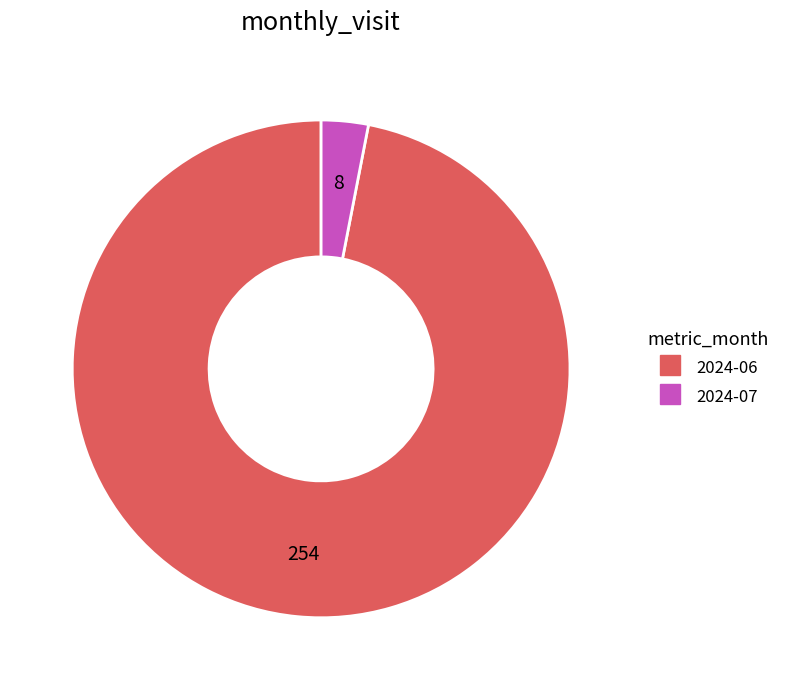

Is it true that 2024-06 is 83% of the pie?

False